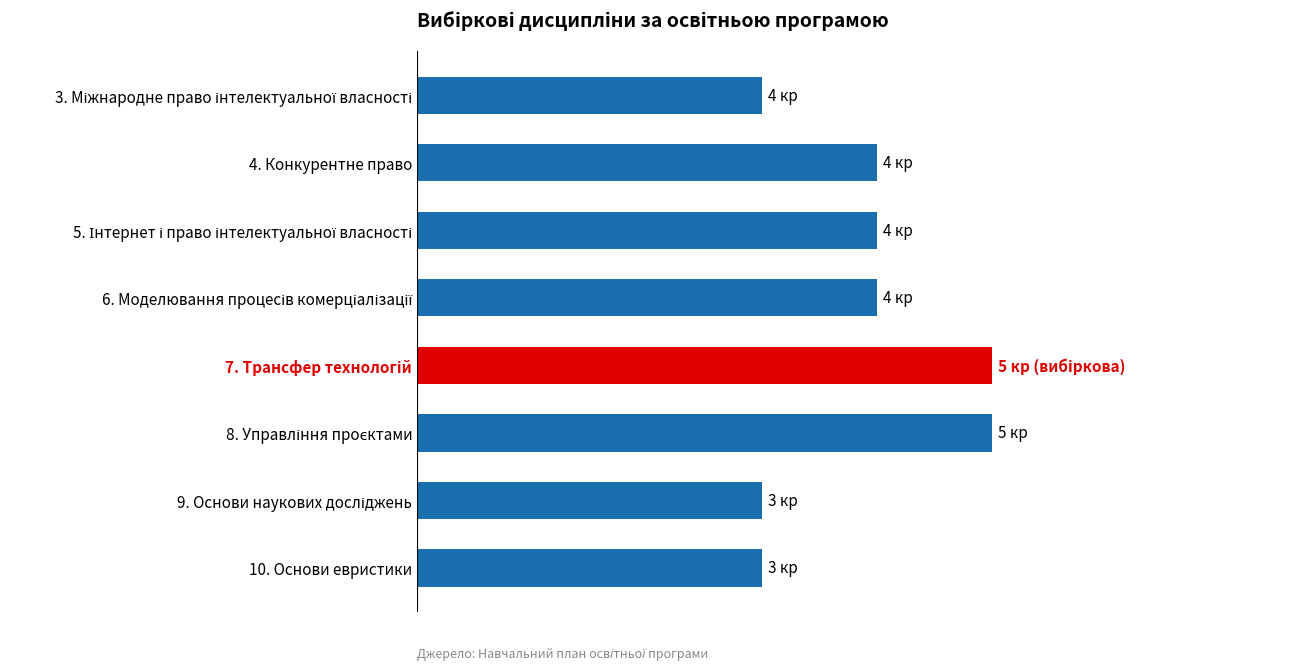

What is the difference between the maximum and minimum values?

2